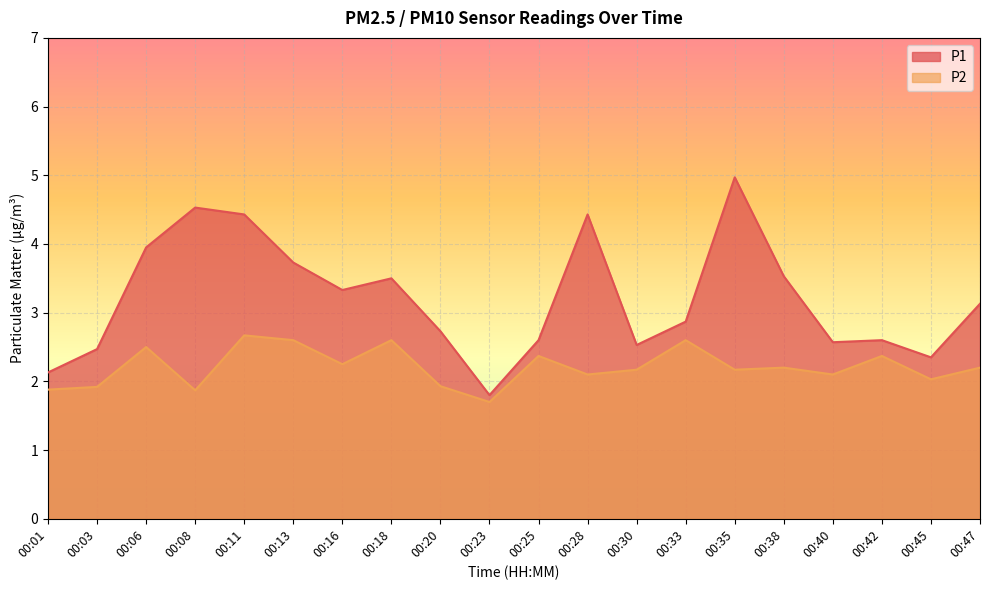

How many data points in P1 are above 3?

10